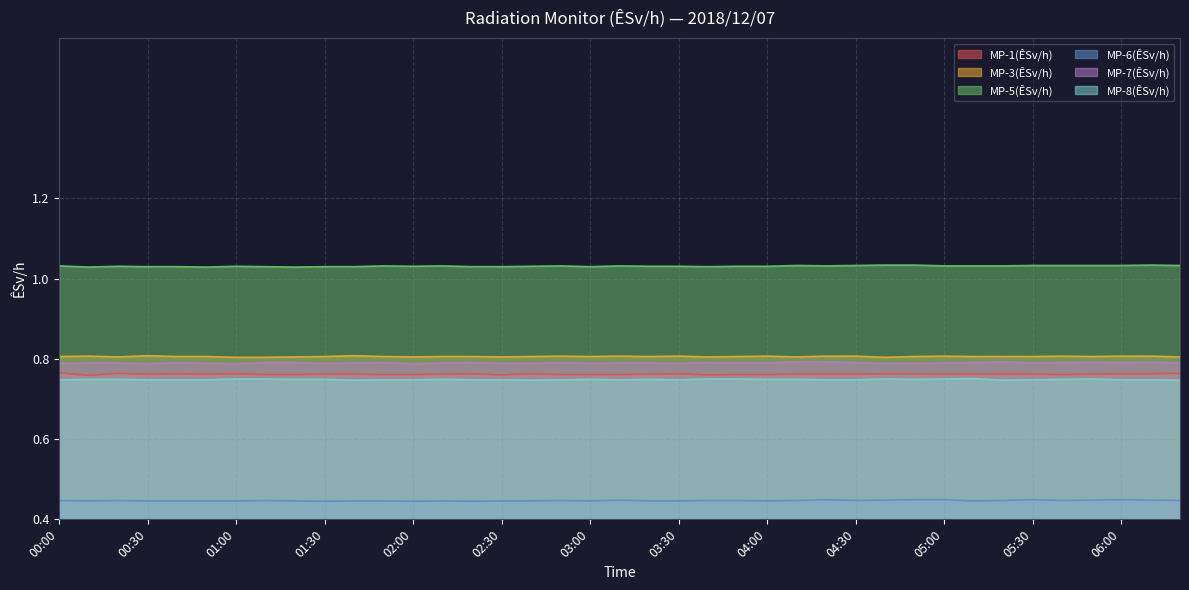

How many MP-3(ÊSv/h) values are between 0 and 1?

39